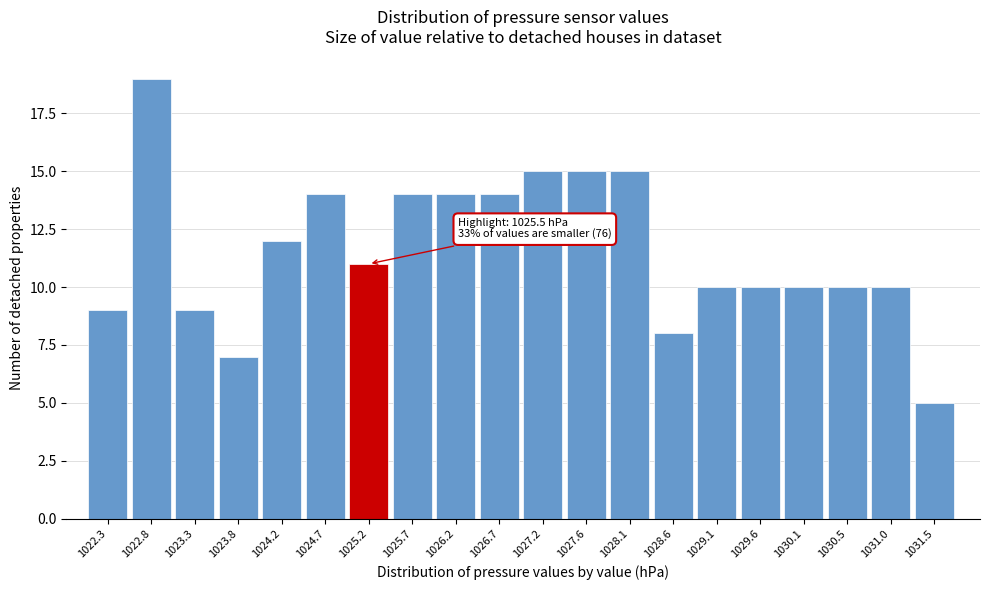

Reading left to right, what are all the values shown in this chart?

9	19	9	7	12	14	11	14	14	14	15	15	15	8	10	10	10	10	10	5